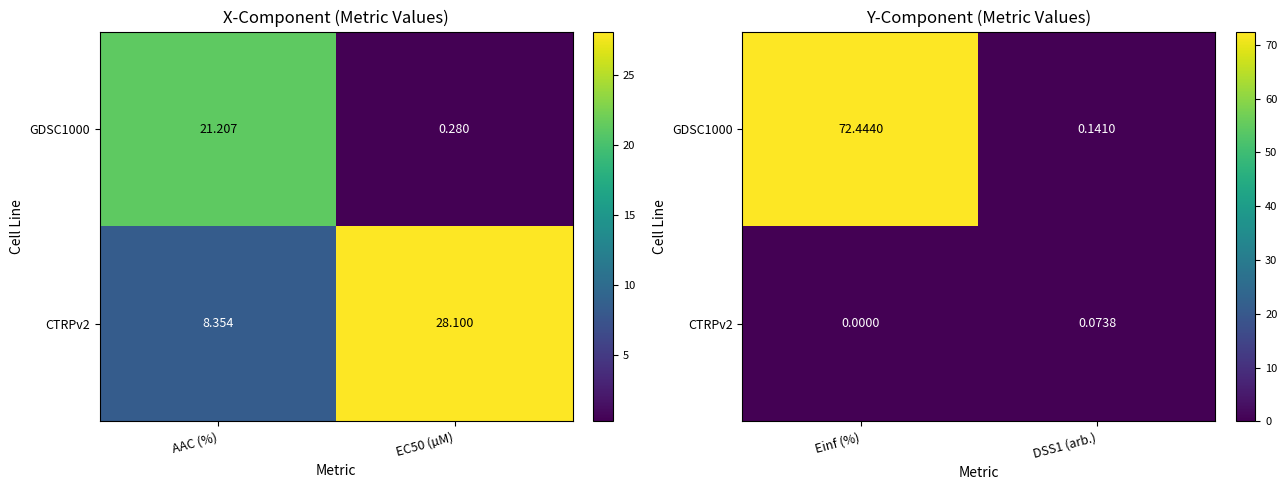

How many distinct data groups are displayed?

2